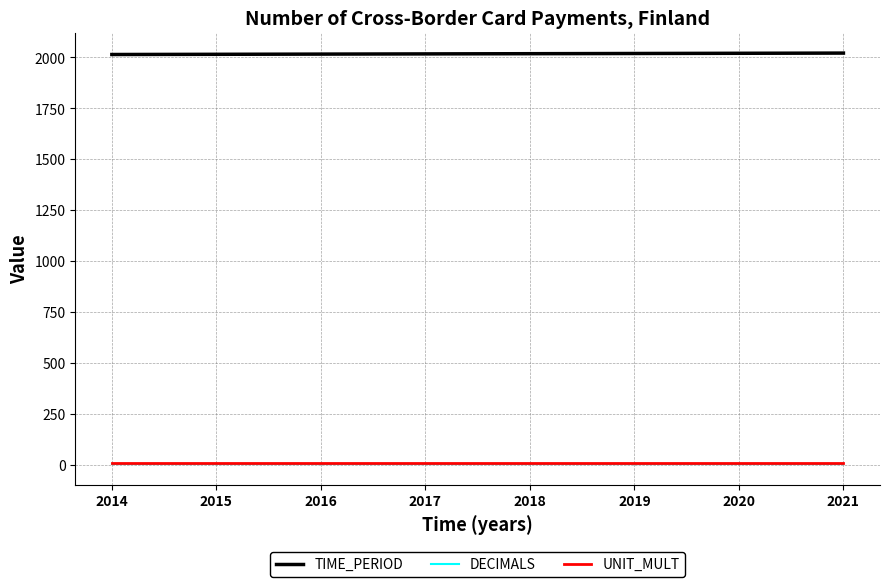

The value of TIME_PERIOD at 2019 is 2940. True or false?

False